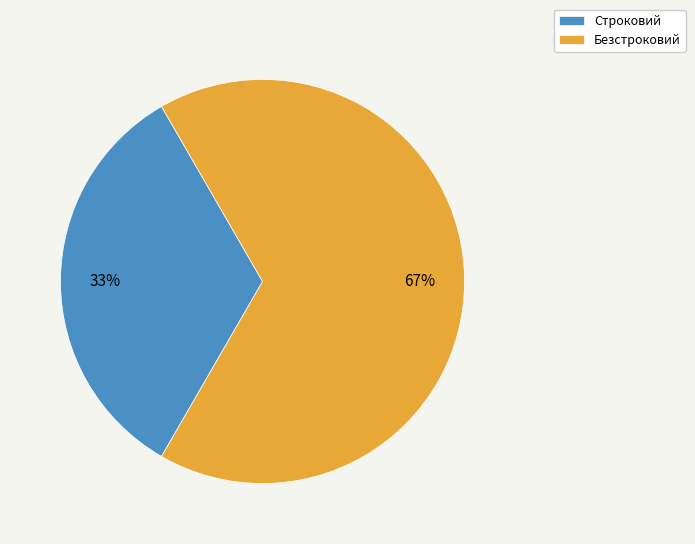

Combined, do Строковий and Безстроковий account for over 50%?

Yes